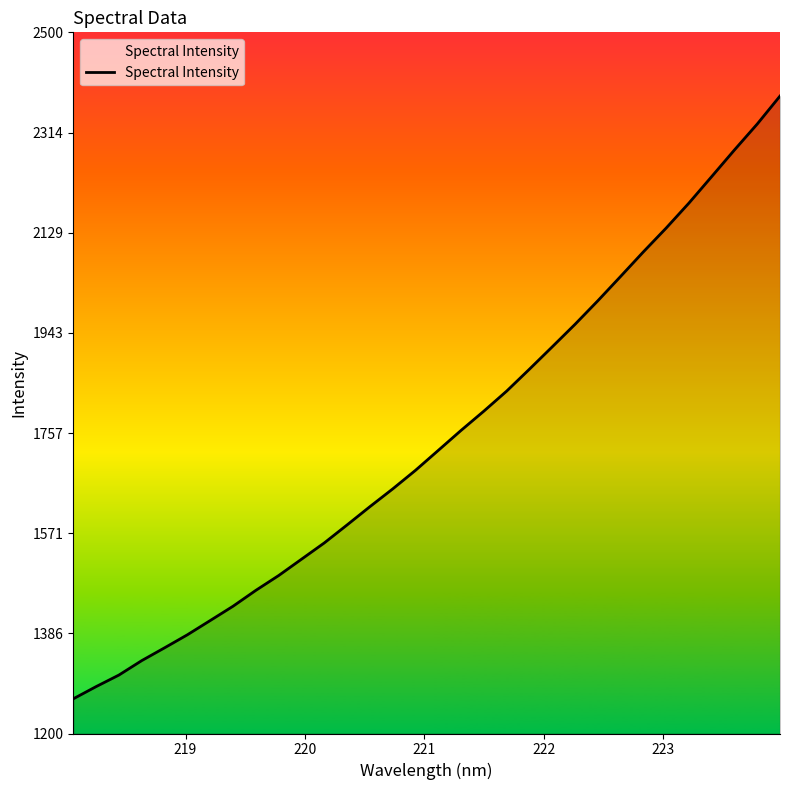

What is the maximum value shown in the chart?

2381.9